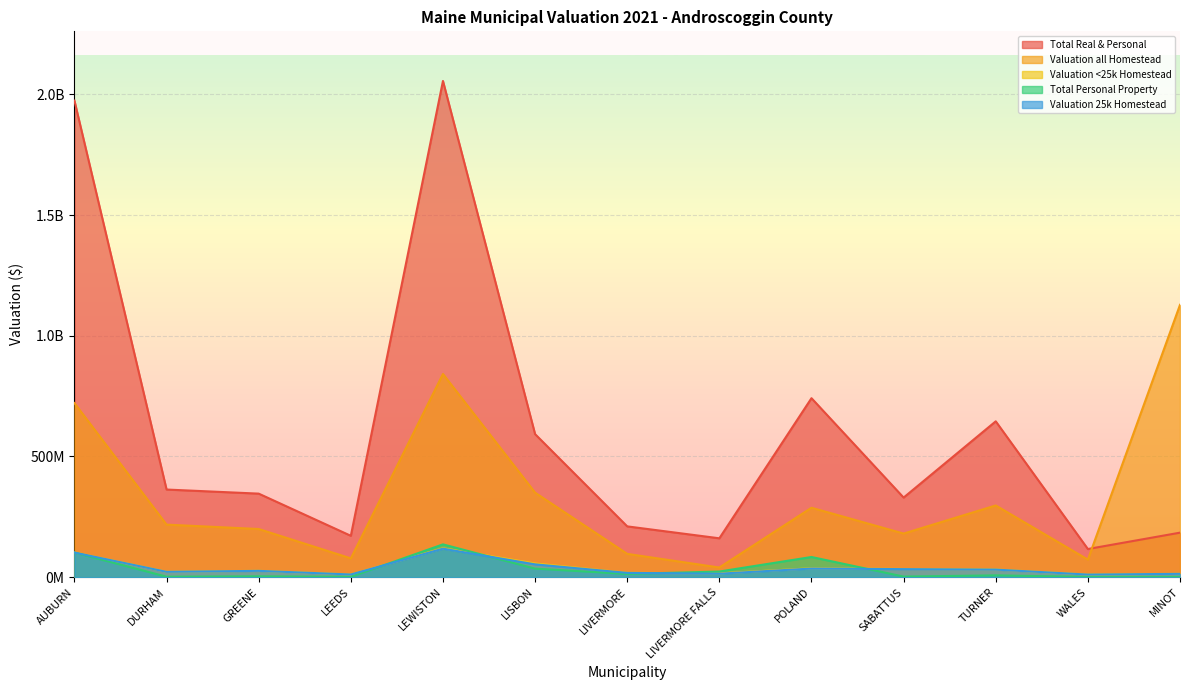

At how many categories does at least one series exceed 888178624?

3